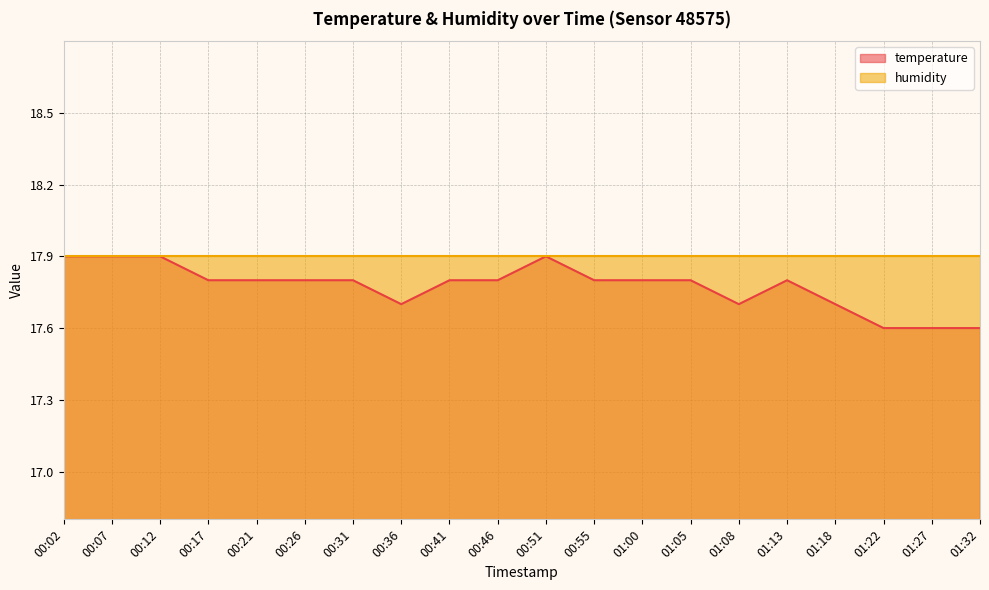

Approximately how many times larger is the value at 00:51 compared to 00:31?

1.0